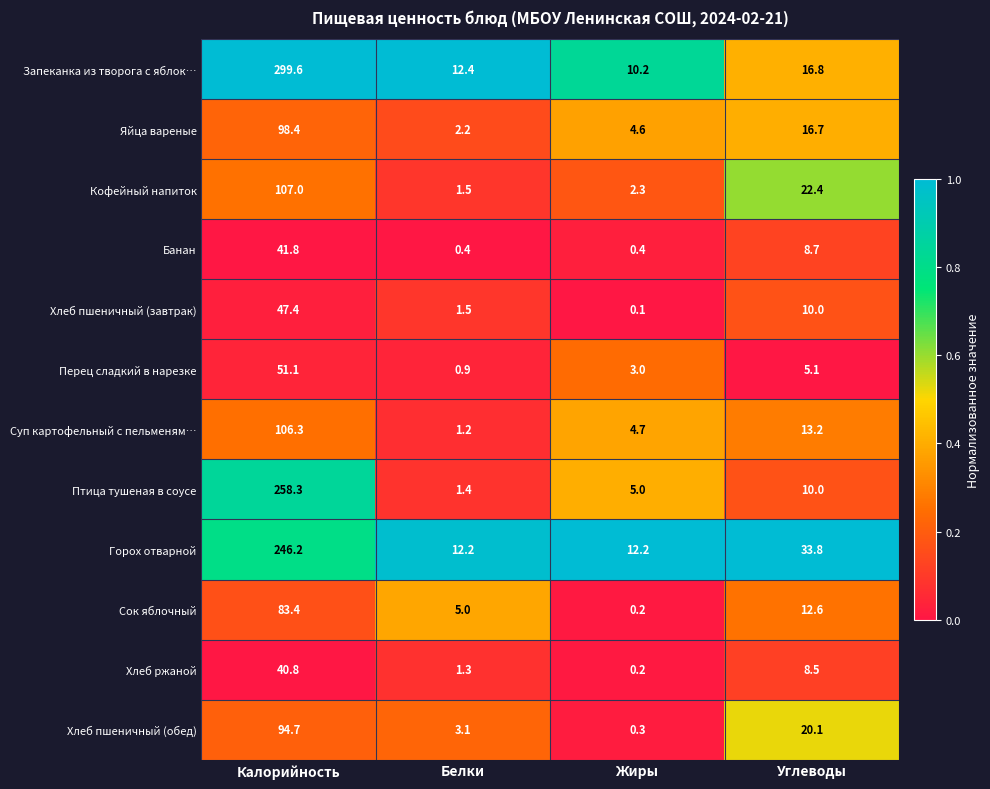

The value of Яйца вареные at Углеводы is 16.7. True or false?

True